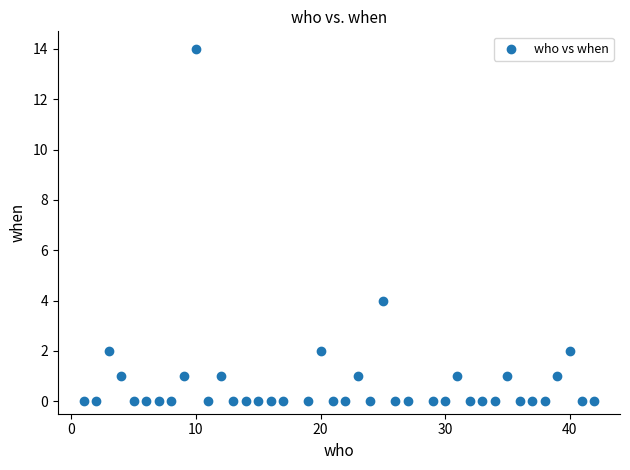

What Y value in the scatter plot is closest to 7?

4